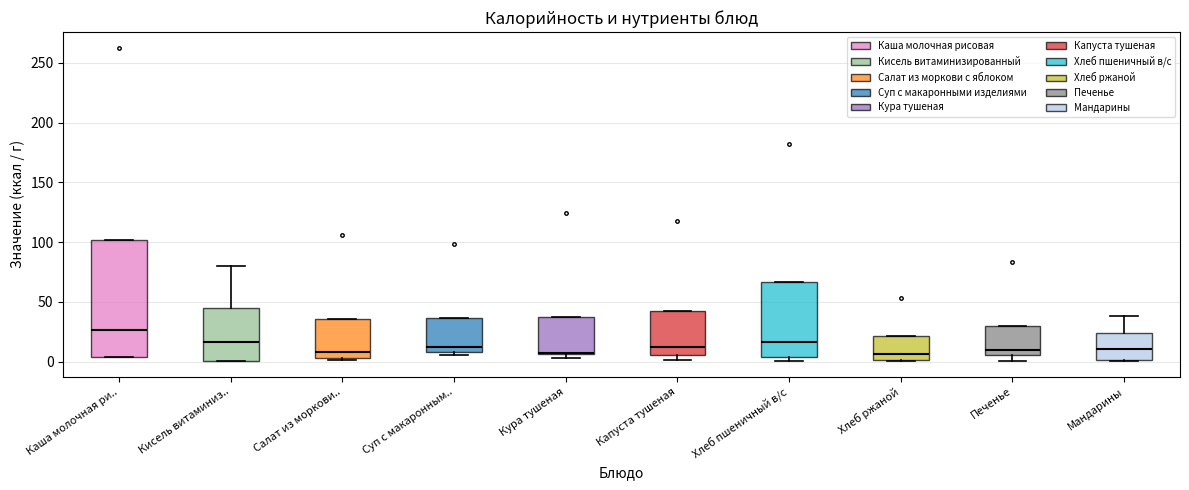

Reading left to right, transcribe this box plot: for each box, give where its median line is, the range the box spans, and where its two whiskers end, as read against the y-axis. The values are not printed on the chart, so give them approximately, as read against the axis.

Каша молочная ри..: median 25, box 5 to 100, whiskers 5 to 100
Кисель витаминиз..: median 15, box 0 to 45, whiskers 0 to 80
Салат из моркови..: median 10, box 5 to 35, whiskers 0 to 35
Суп с макаронным..: median 10 (just above the box's lower edge), box 10 to 35, whiskers 5 to 35
Кура тушеная: median 5, box 5 to 35, whiskers 5 (just below the box's lower edge) to 35
Капуста тушеная: median 10, box 5 to 45, whiskers 0 to 45
Хлеб пшеничный в/с: median 15, box 5 to 65, whiskers 0 to 65
Хлеб ржаной: median 5, box 0 to 20, whiskers 0 to 20
Печенье: median 10, box 5 to 30, whiskers 0 to 30
Мандарины: median 10, box 0 to 25, whiskers 0 to 40